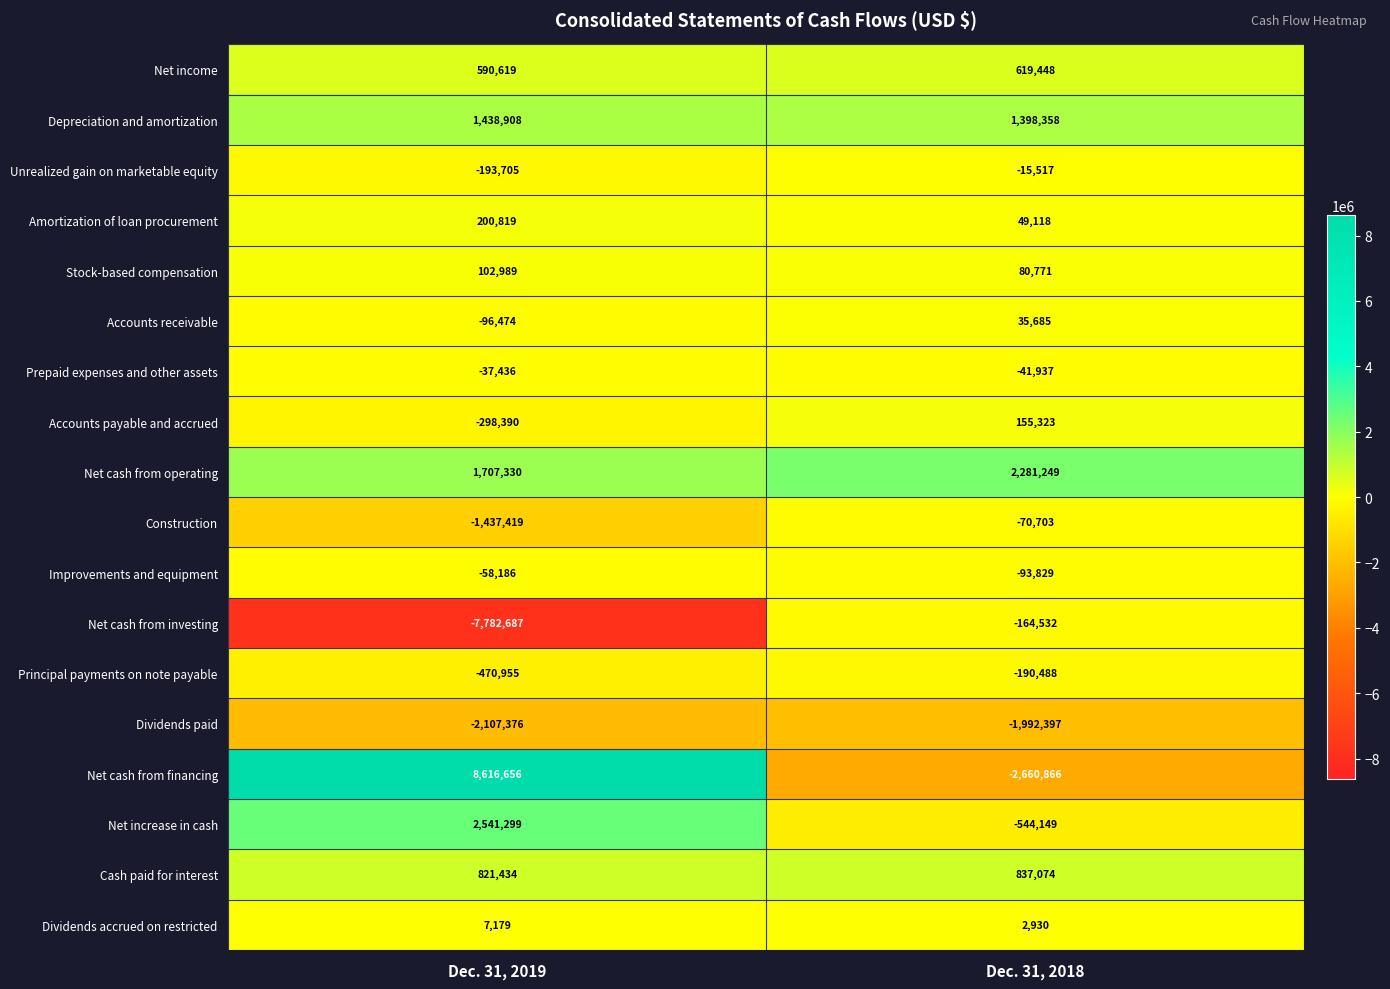

Which category has the highest value across all series?

Dec. 31, 2019